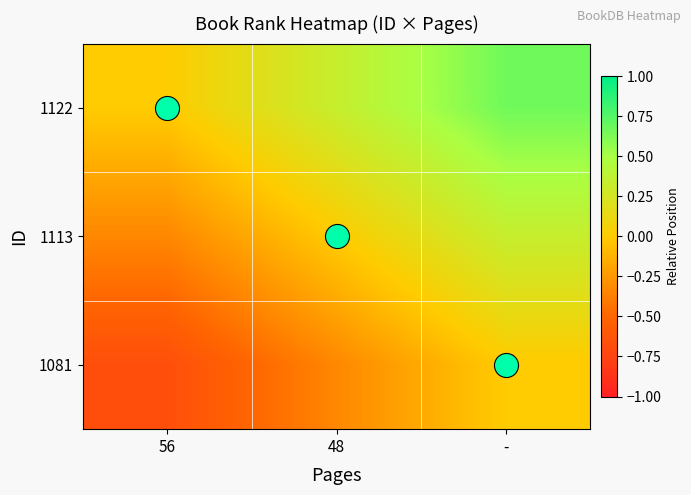

List the series in order of their overall mean, lowest first.

1081, 1113, 1122